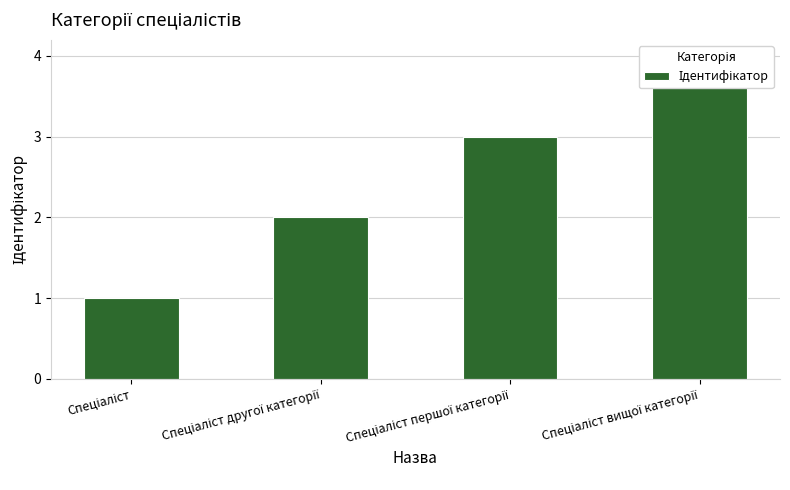

How many categories are shown in the chart?

4